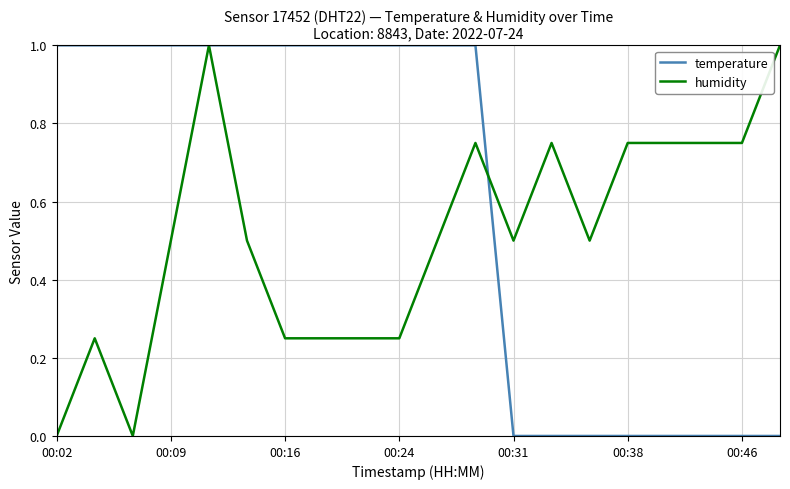

Rank the series by their average value, from lowest to highest.

humidity, temperature